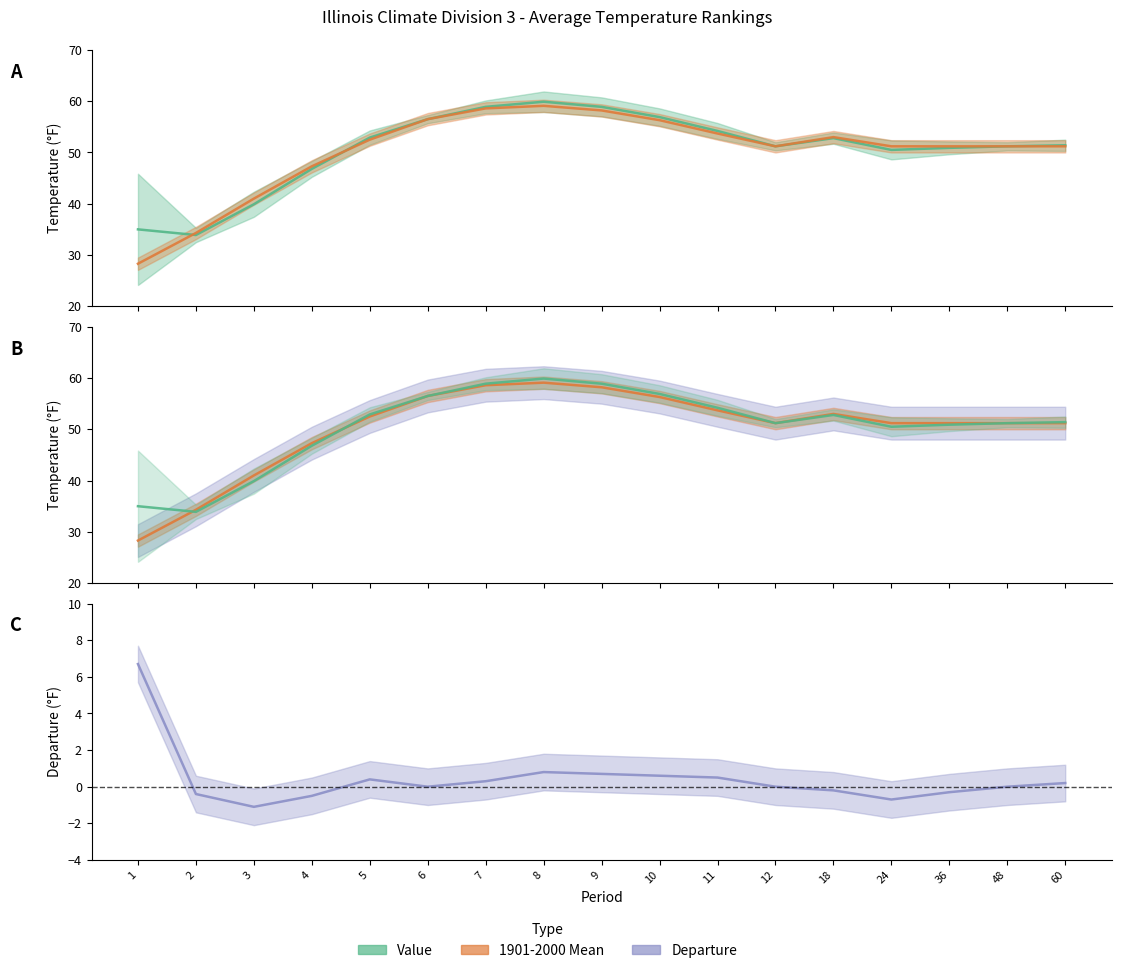

Reading left to right, extract all data points from this chart.

Value: 1=35.0	2=33.9	3=39.9	4=46.8	5=52.9	6=56.5	7=58.9	8=59.9	9=58.9	10=56.9	11=54.2	12=51.2	18=52.8	24=50.5	36=50.9	48=51.2	60=51.4
1901-2000 Mean: 1=28.3	2=34.3	3=41.0	4=47.3	5=52.5	6=56.5	7=58.6	8=59.1	9=58.2	10=56.3	11=53.7	12=51.2	18=53.0	24=51.2	36=51.2	48=51.2	60=51.2
Departure: 1=6.7	2=-0.4	3=-1.1	4=-0.5	5=0.4	6=0.0	7=0.3	8=0.8	9=0.7	10=0.6	11=0.5	12=0.0	18=-0.2	24=-0.7	36=-0.3	48=0.0	60=0.2